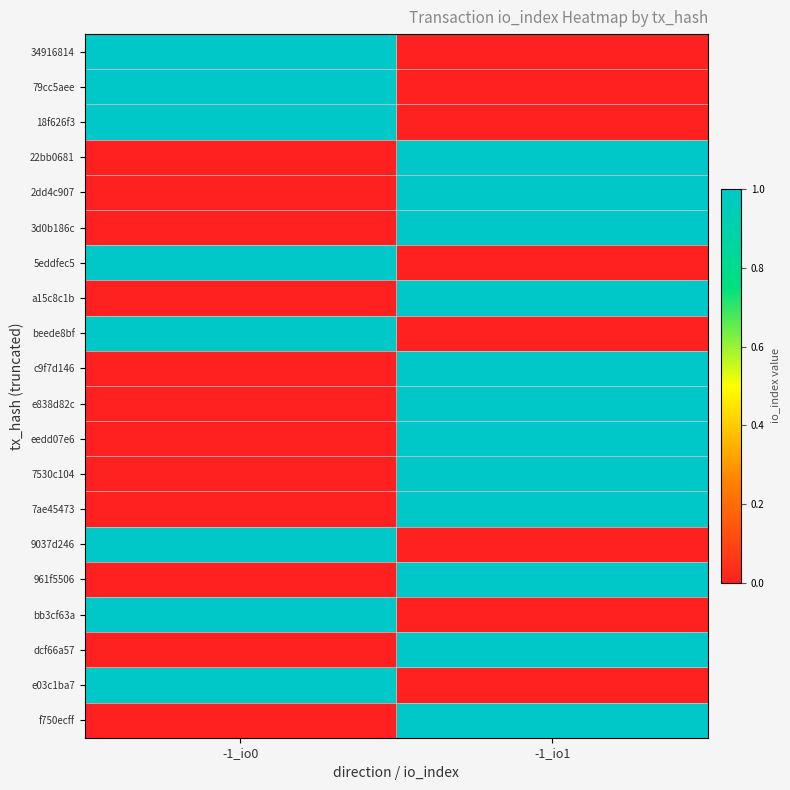

At -1_io0, list the series in order from largest to smallest.

34916814, 79cc5aee, 18f626f3, 5eddfec5, beede8bf, 9037d246, bb3cf63a, e03c1ba7, 22bb0681, 2dd4c907, 3d0b186c, a15c8c1b, c9f7d146, e838d82c, eedd07e6, 7530c104, 7ae45473, 961f5506, dcf66a57, f750ecff